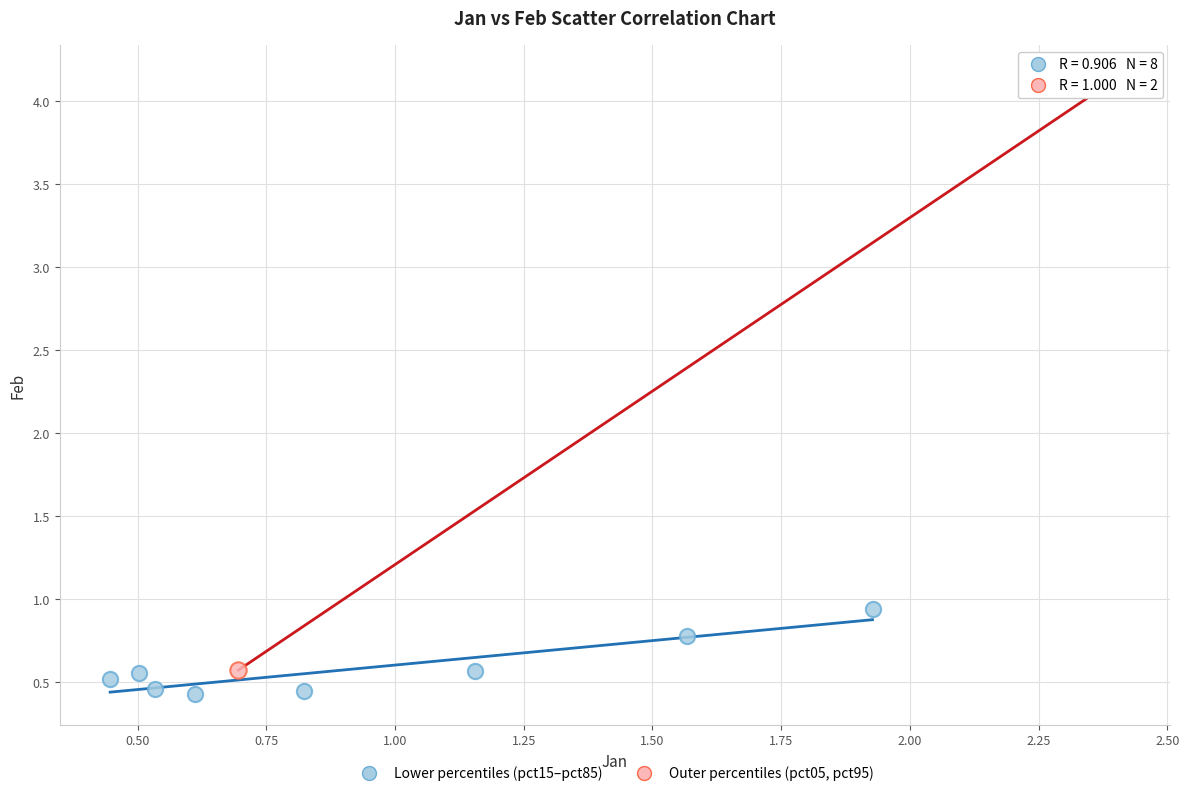

What are all the series names shown in the legend?

Lower percentiles (pct15–pct85), Outer percentiles (pct05, pct95)